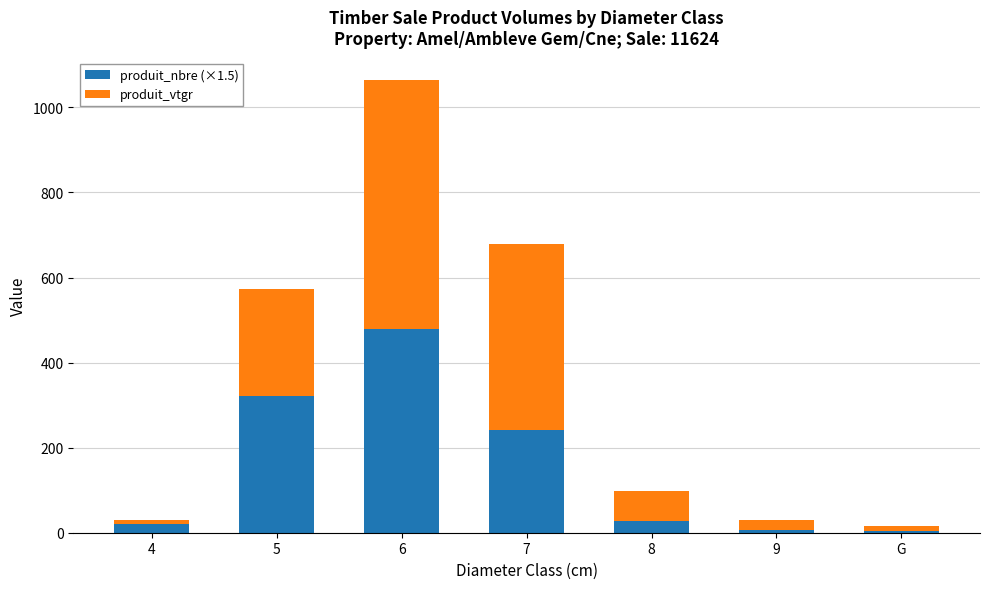

What is the total value across all series at 7?

677.9